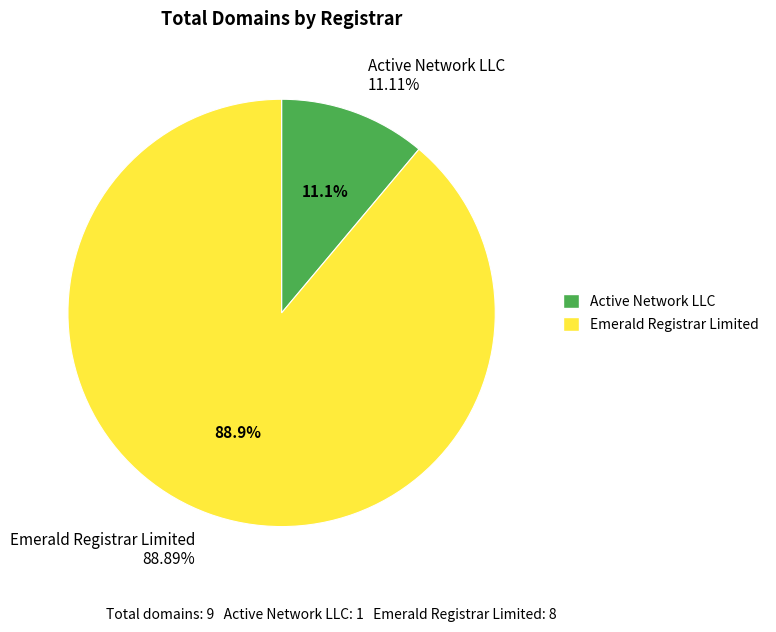

What is the total percentage of Emerald Registrar Limited and Active Network LLC?

100.0%